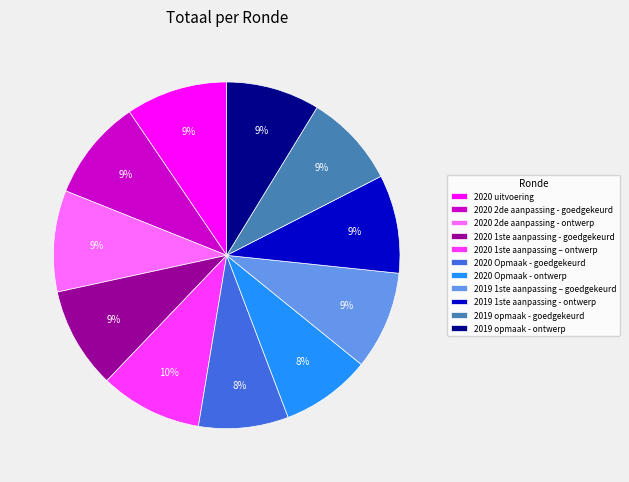

How many slices are in this pie chart?

11